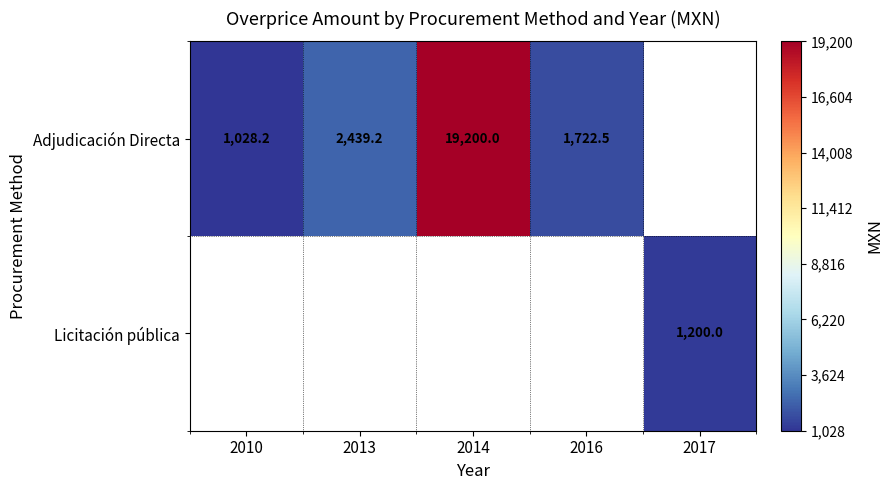

Is the value of Licitación pública at 2010 greater than the value of Adjudicación Directa at 2014?

No